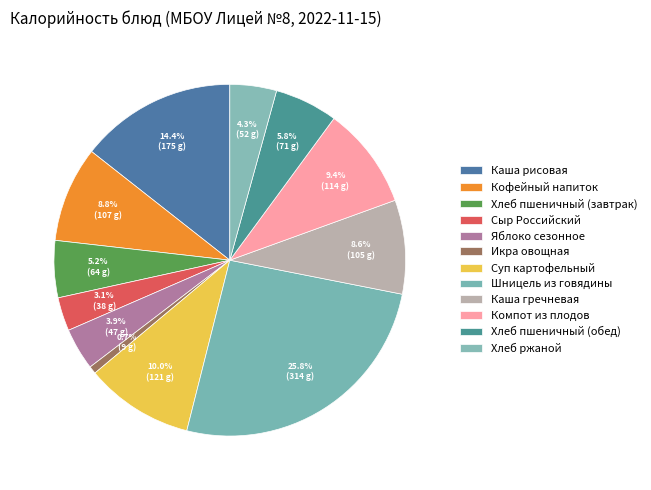

Is the sum of Шницель из говядины and Компот из плодов greater than half?

No